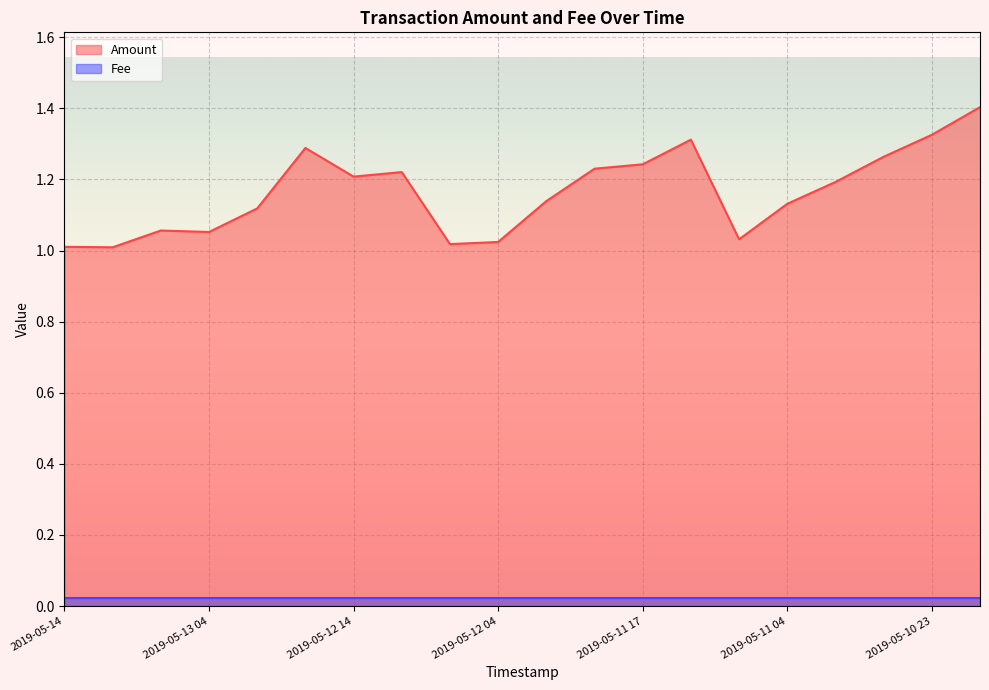

How many interior local valleys (lower than both neighbors) does the data have?

5